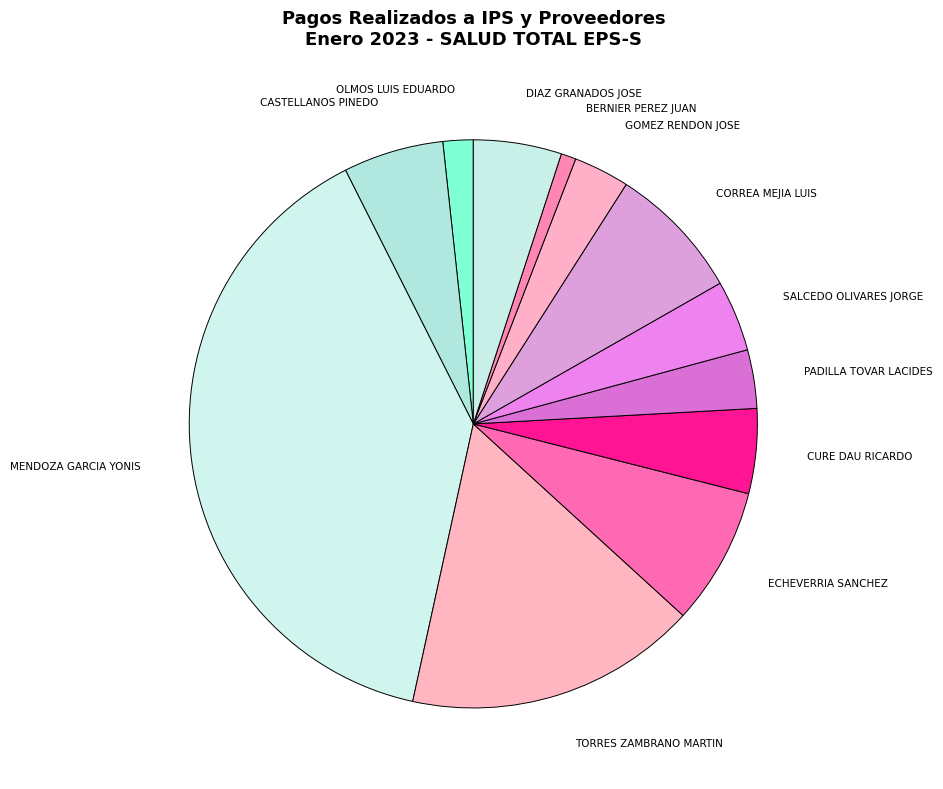

Between CORREA MEJIA LUIS and CURE DAU RICARDO, which is larger?

CORREA MEJIA LUIS